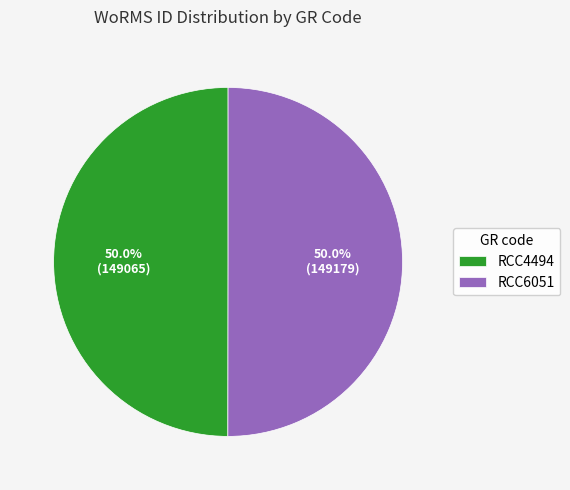

How many segments does this pie chart have?

2